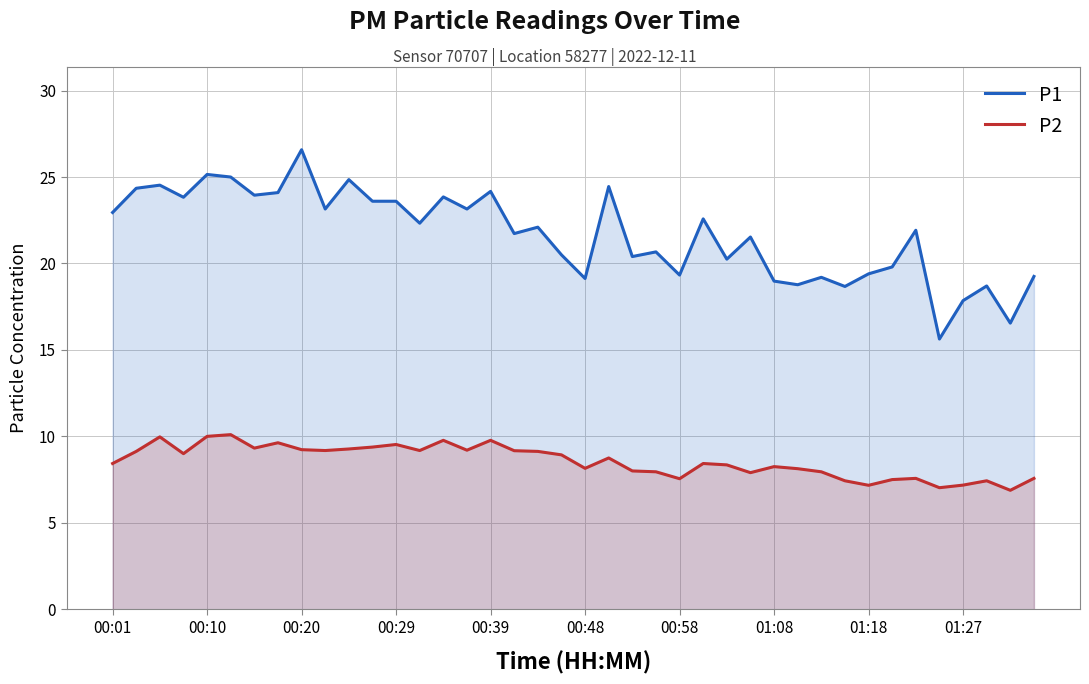

Rank the series at 11 from lowest to highest value.

P2, P1